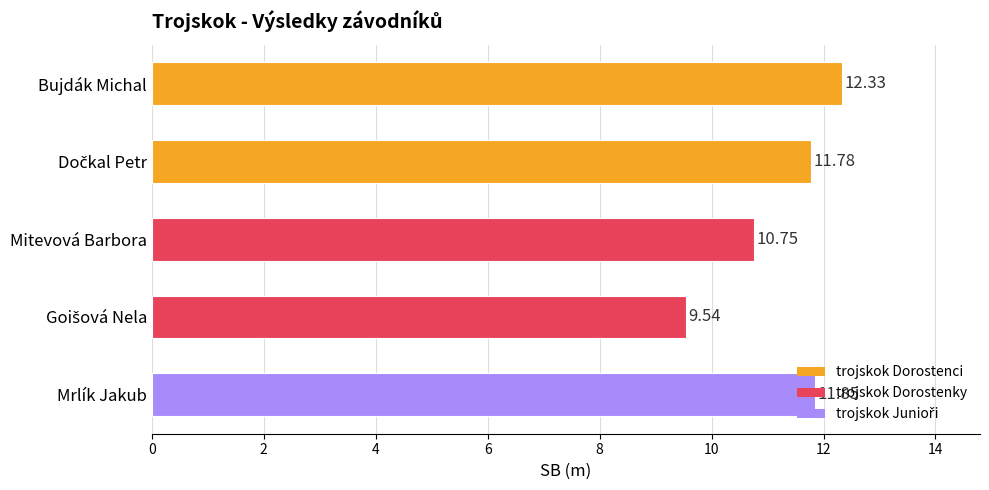

What is the sum of the values at Mrlík Jakub and Bujdák Michal?

24.2